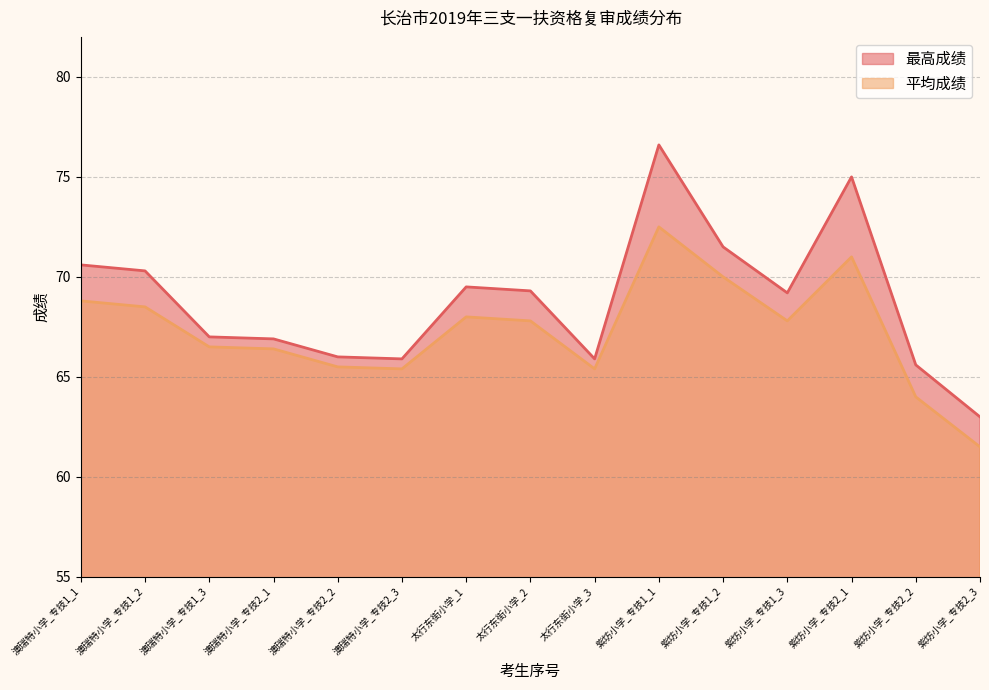

What is the approximate value of 最高成绩 at 紫坊小学_专技1_1?

76.6